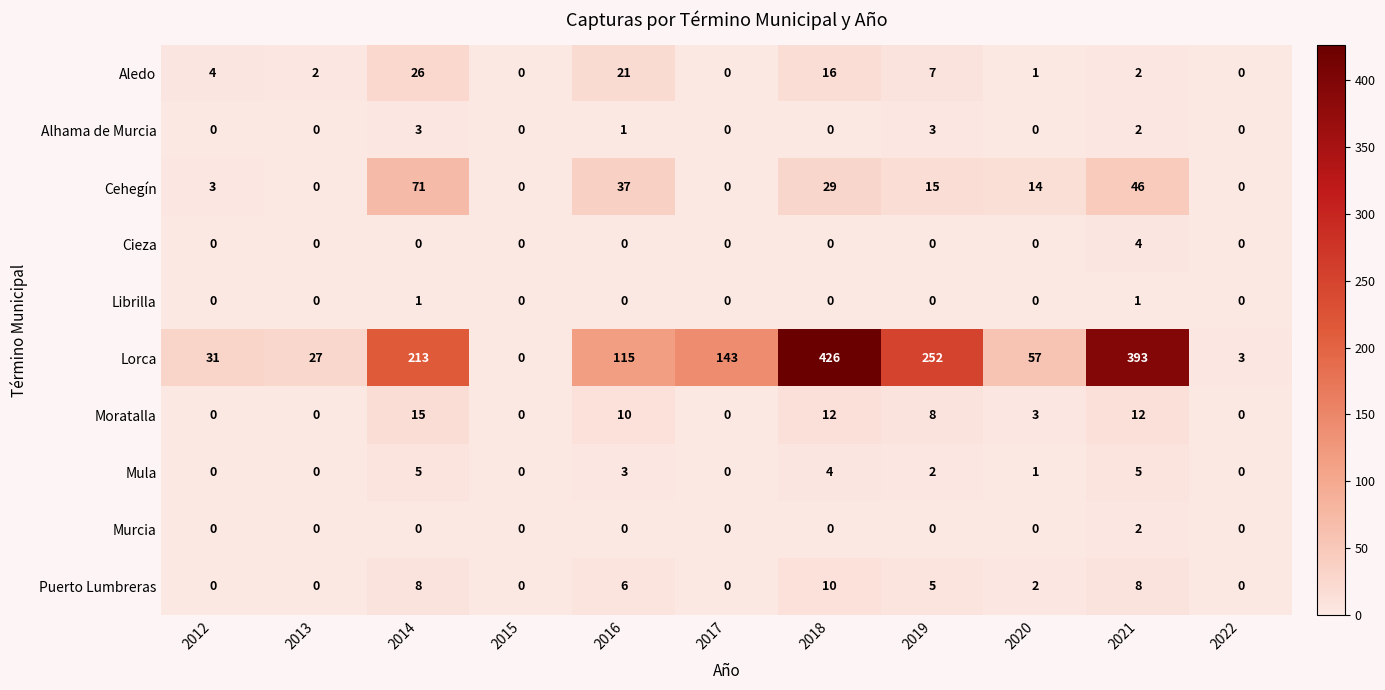

At which category is the sum across all series the highest?

2018